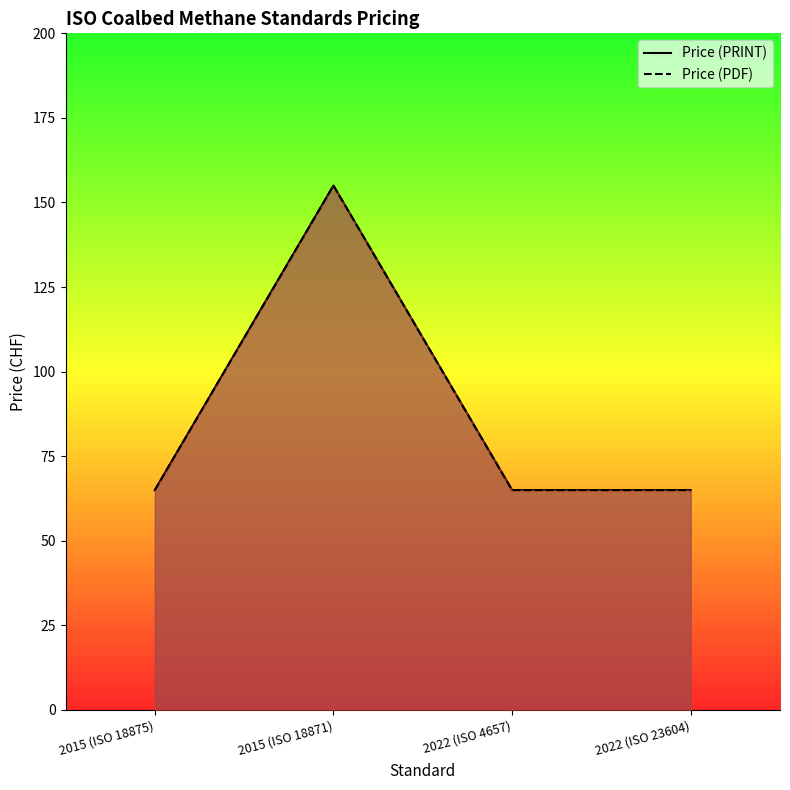

List the labels in order of Price (PDF) value, largest first.

2015 (ISO 18871), 2015 (ISO 18875), 2022 (ISO 4657), 2022 (ISO 23604)